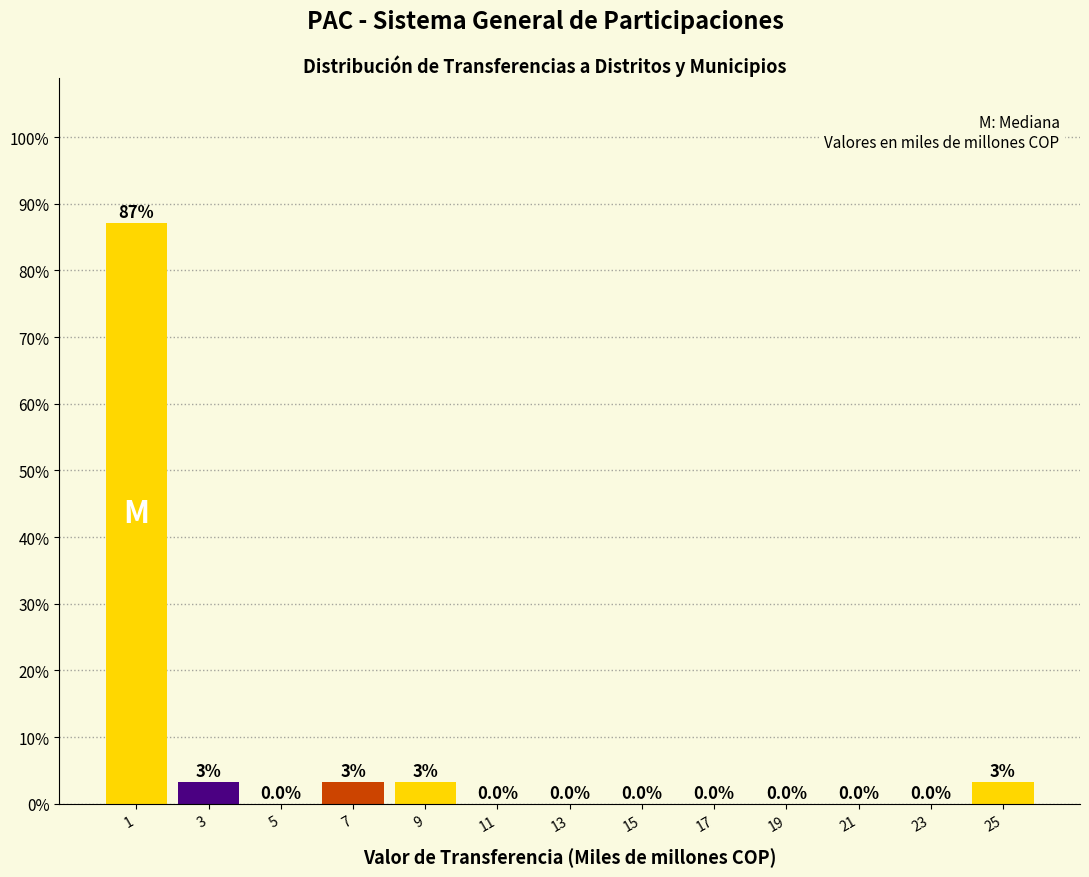

Over which range of the x-axis is the bar tallest?

0.0 to 2.0